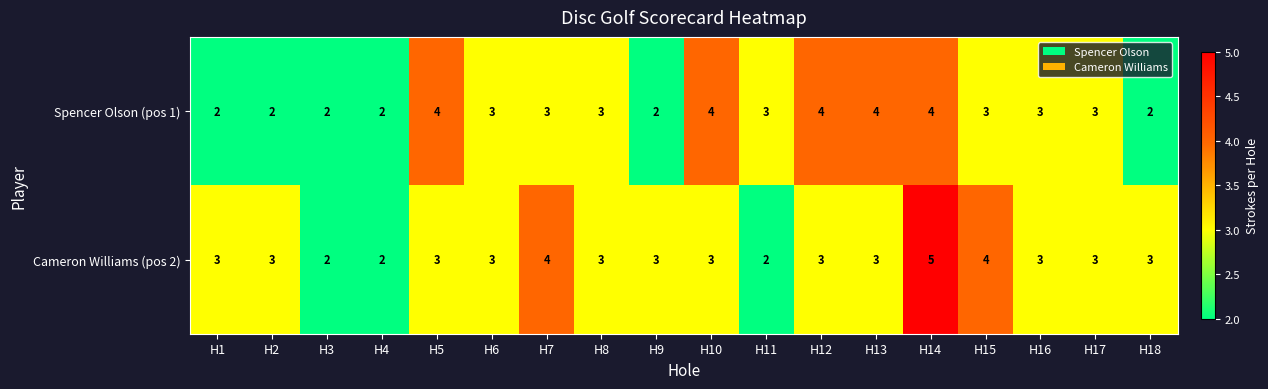

The Cameron Williams (pos 2) series shows 5 at H16. True or false?

False